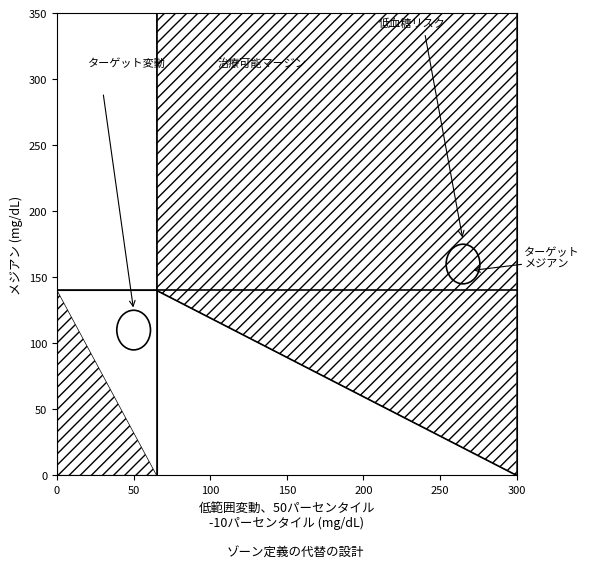

Count the values in the range 0 to 140.

2